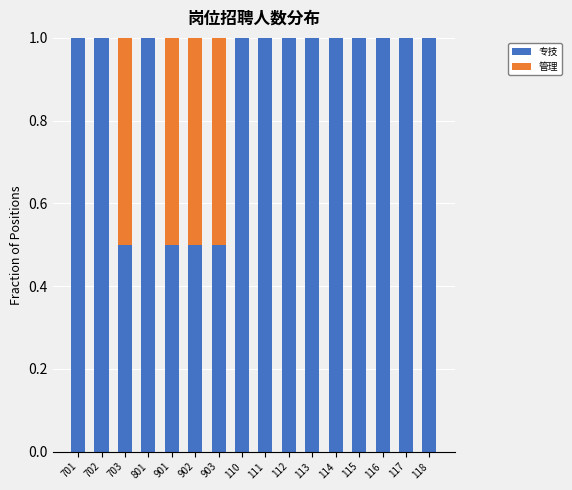

What is the total value across all series at 110?

1.0